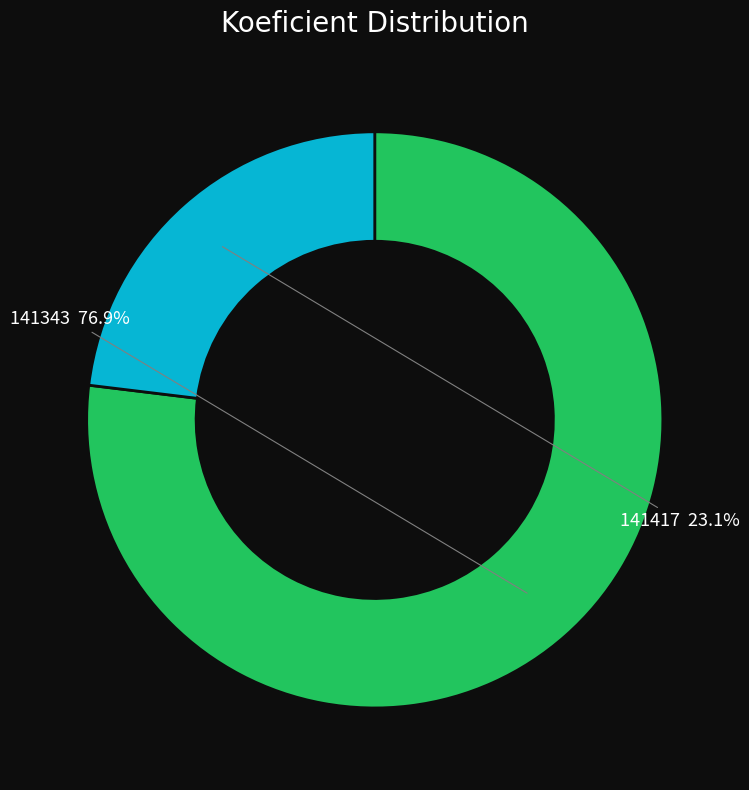

Is there a majority slice in this chart?

Yes